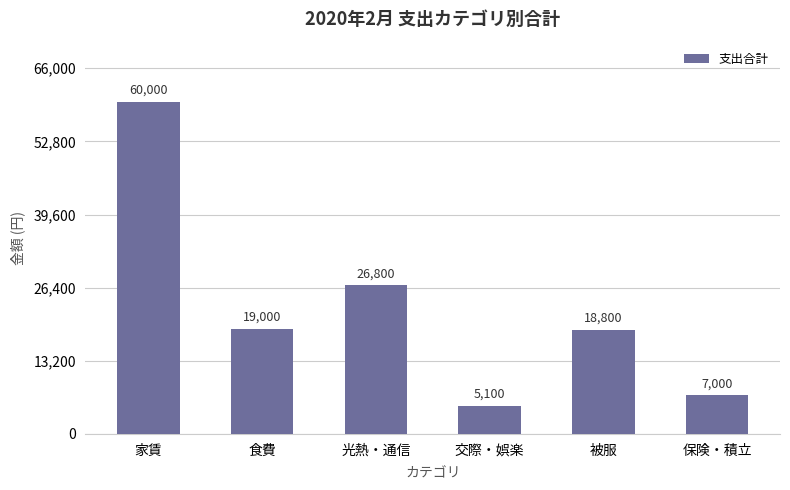

What is the difference between the maximum and second lowest values?

53000